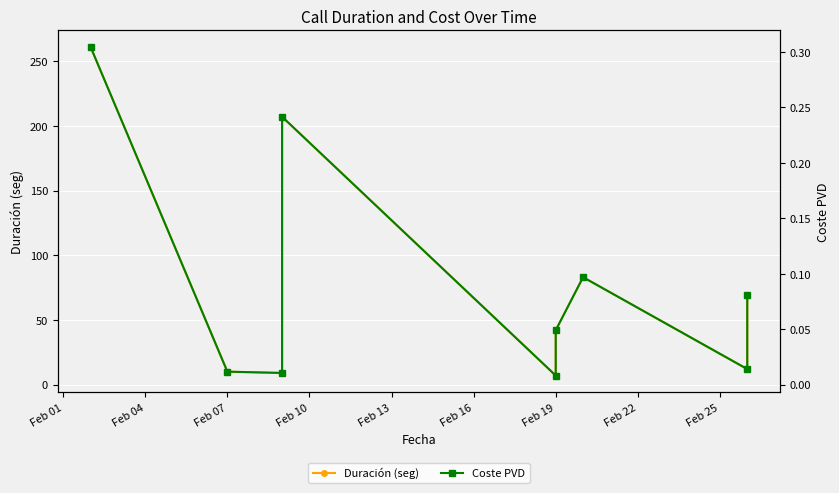

At which category does the chart reach its peak across all series?

Feb 01